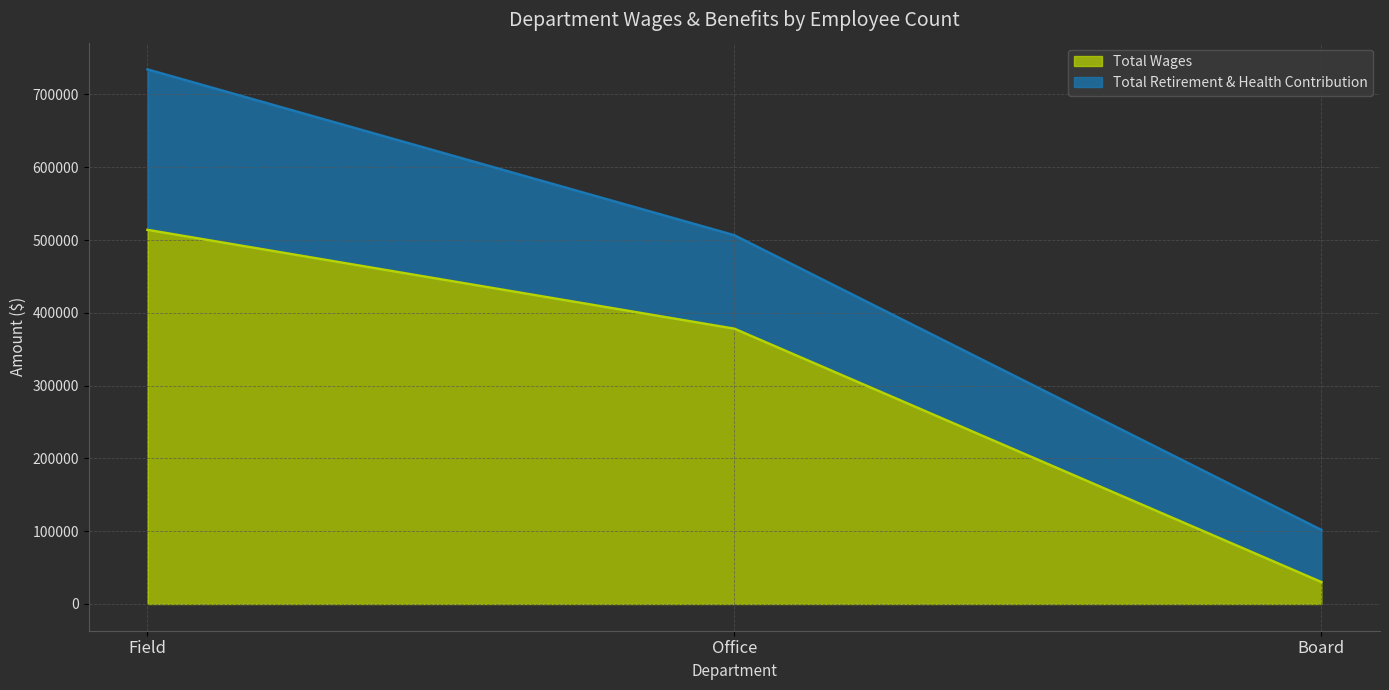

What position from the right is Office?

2